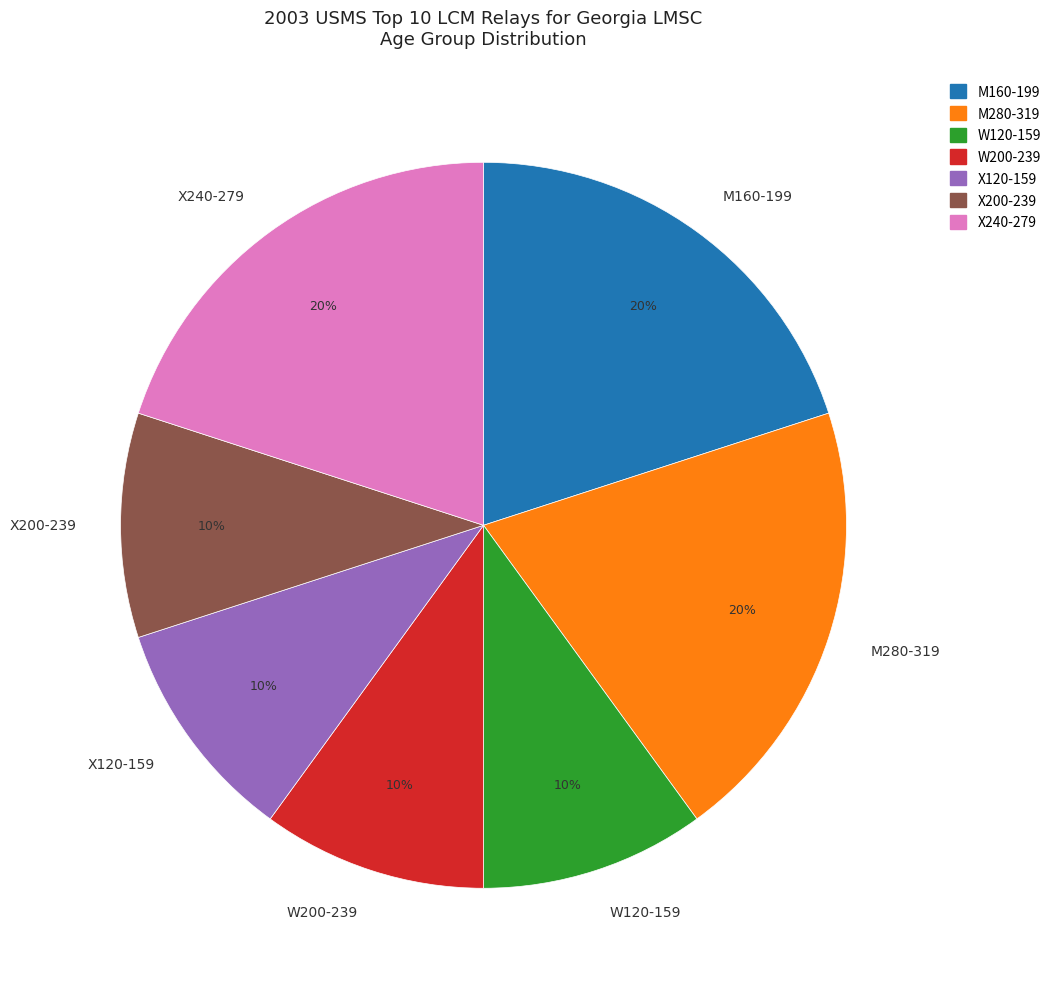

To the nearest percent, what is the difference between the largest and smallest slice percentages?

10%